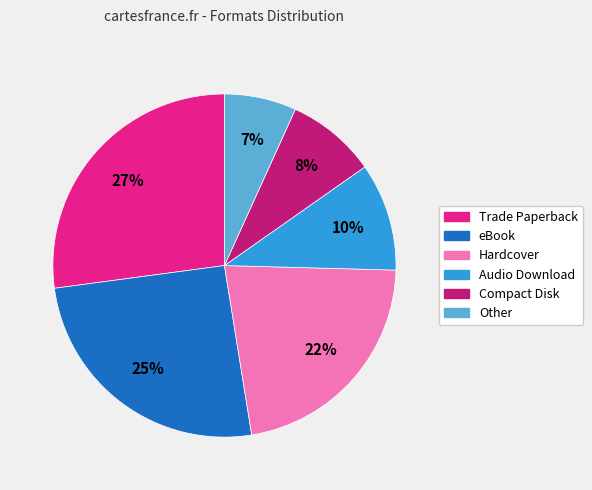

How many slices are in this pie chart?

6